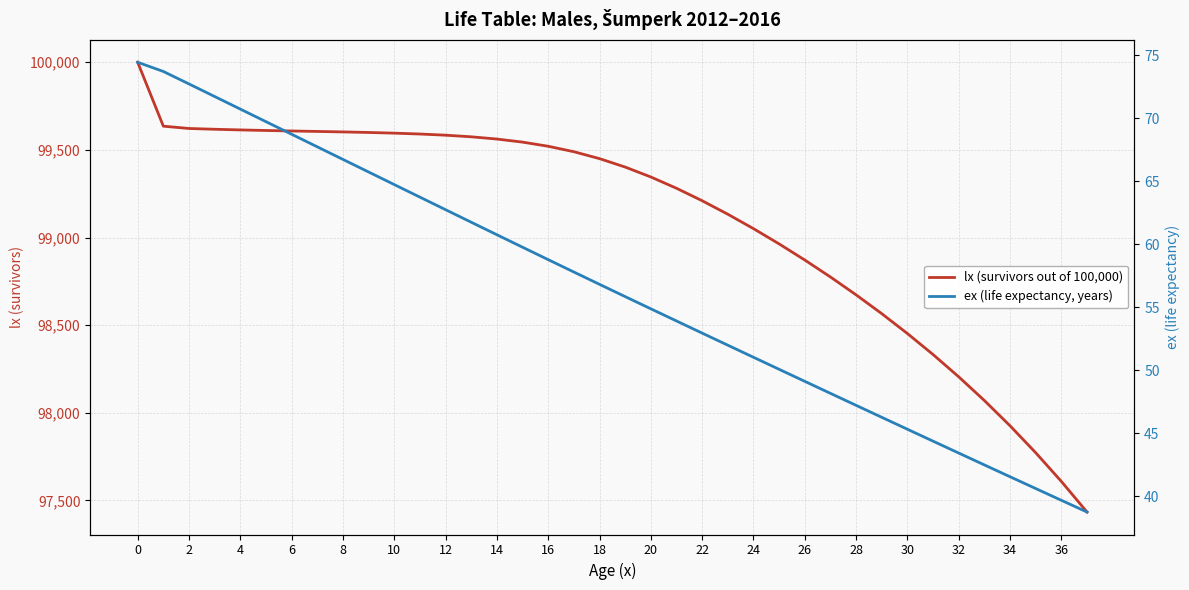

Is it true that lx (survivors out of 100,000) equals 147513.5 at 22?

False